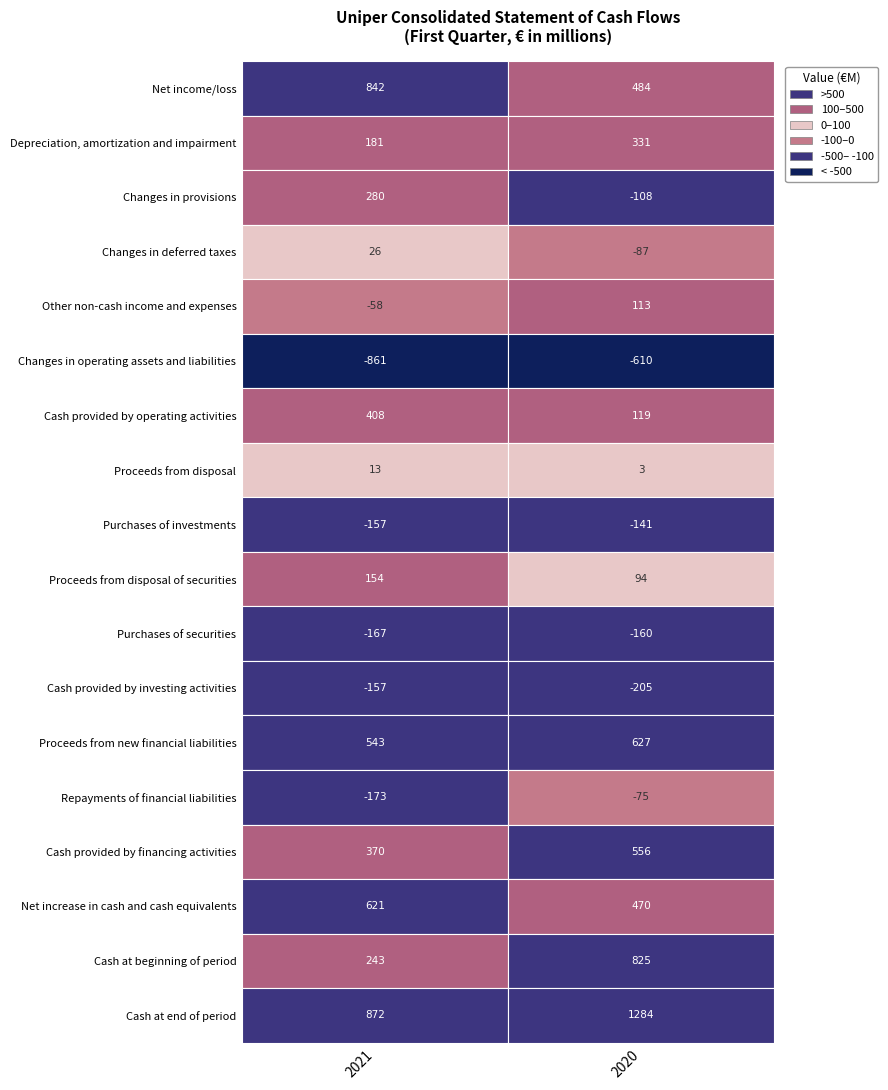

Which series changed the most between 0 and 1?

Cash at beginning of period